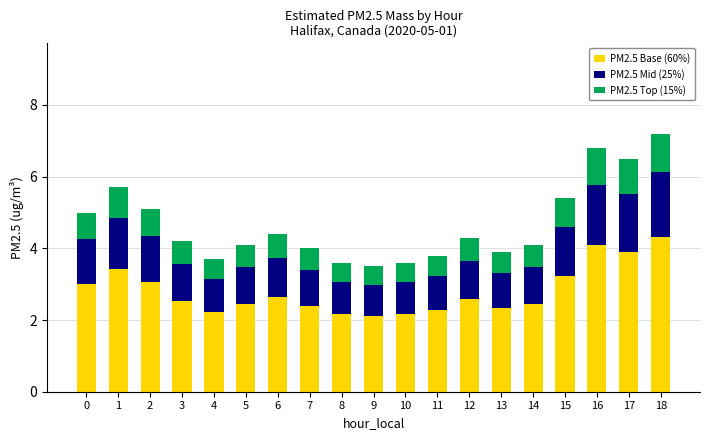

What is the total value across all series at 13?

3.9